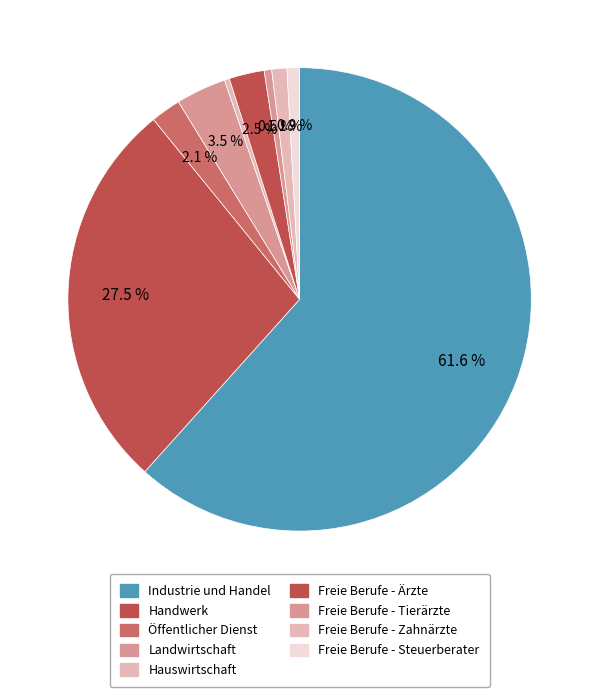

To the nearest percent, what percentage of the pie is Industrie und Handel?

62%